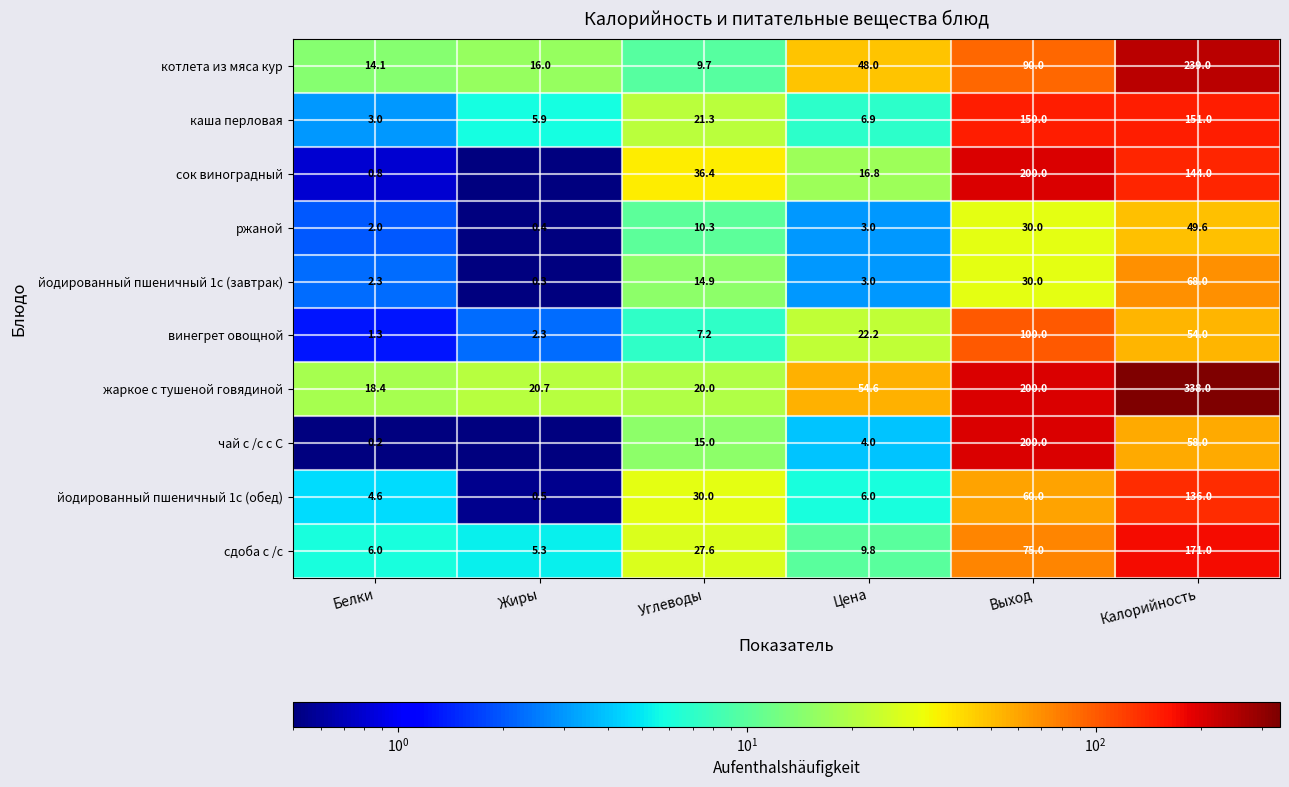

Rank the series at Белки from highest to lowest value.

жаркое с тушеной говядиной, котлета из мяса кур, сдоба с /с, йодированный пшеничный 1с (обед), каша перловая, йодированный пшеничный 1с (завтрак), ржаной, винегрет овощной, сок виноградный, чай с /с с С